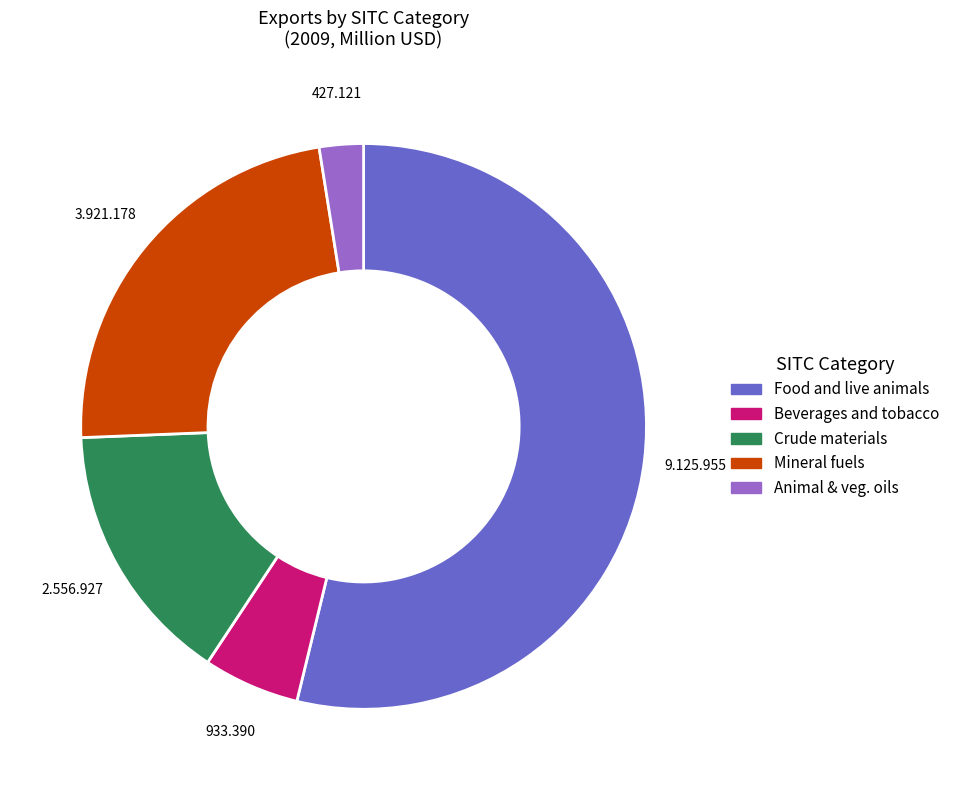

Is there a majority slice in this chart?

Yes